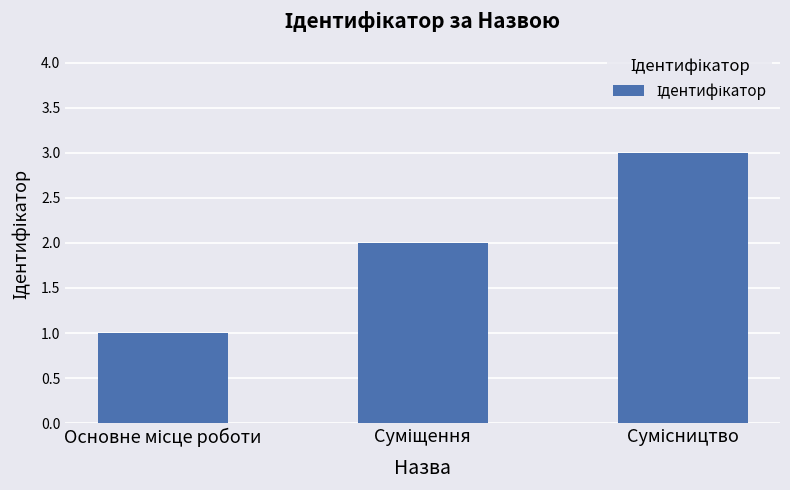

What is the difference between the maximum and minimum values?

2